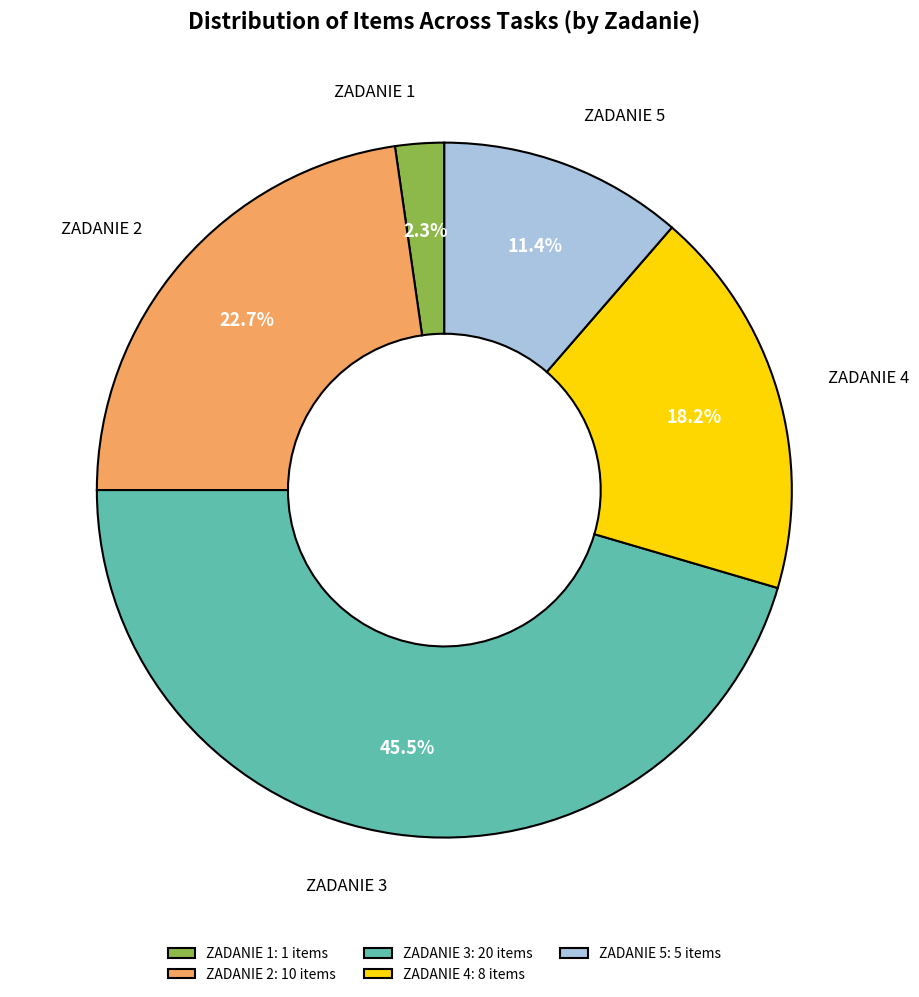

To the nearest percent, what is the difference between the ZADANIE 3 and ZADANIE 2 slice percentages?

23%